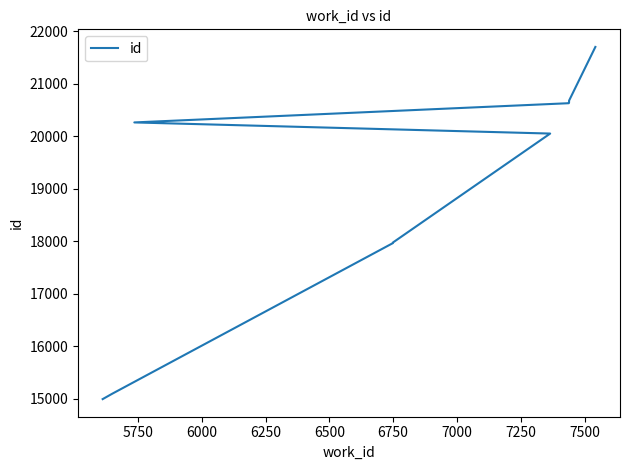

What is the ratio of the value at 7250 to the value at 5750?

1.4